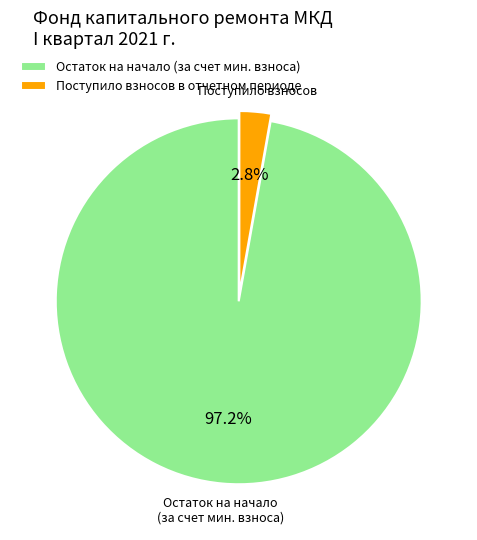

Which category has the smallest portion of the pie?

Поступило взносов в отчетном периоде